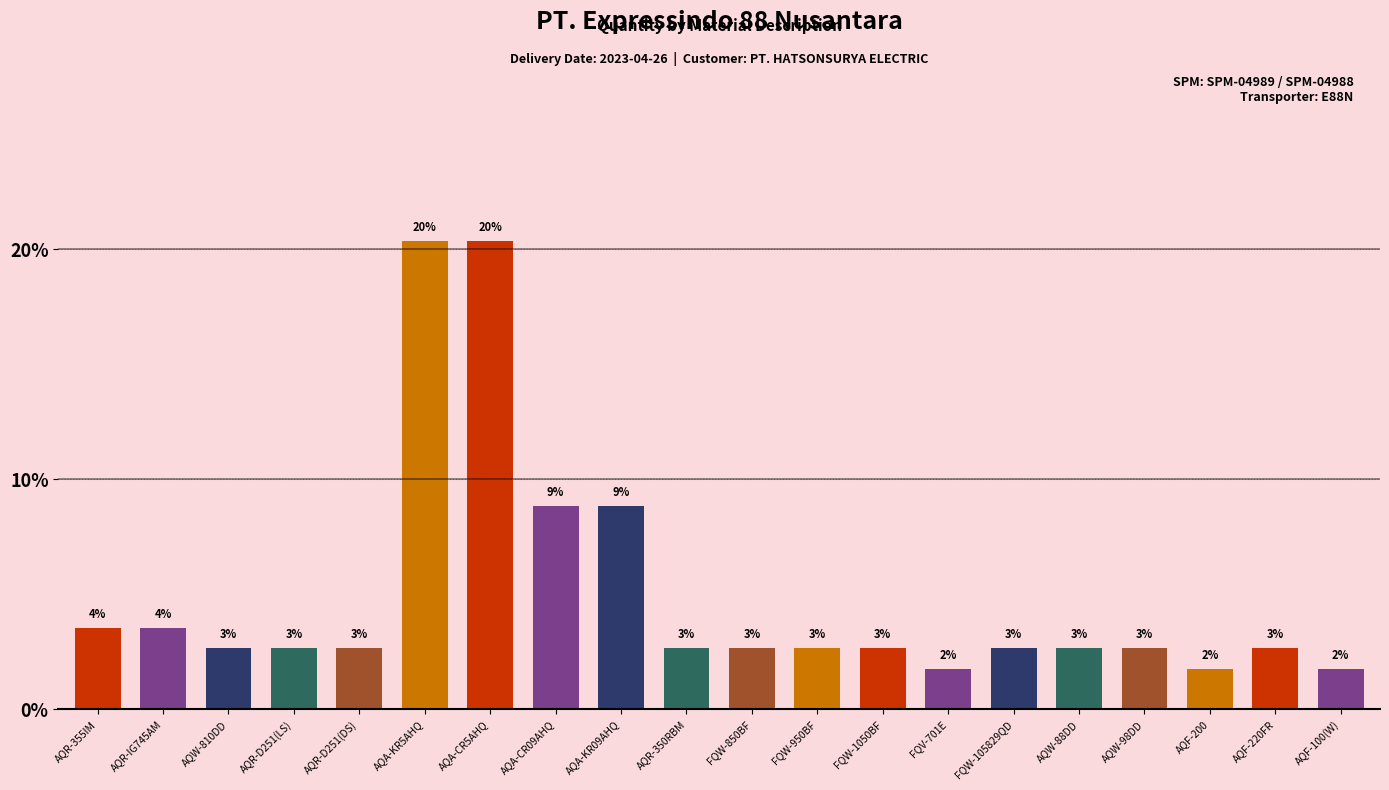

How many bars are there in total?

20